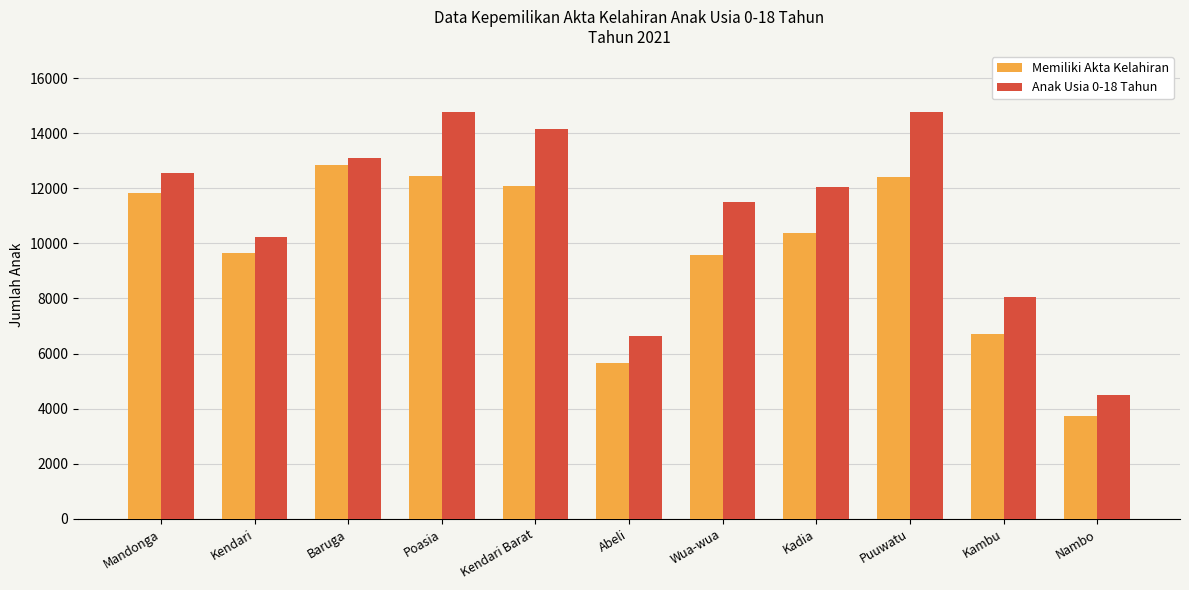

The value of Anak Usia 0-18 Tahun at Puuwatu is 14771. True or false?

True